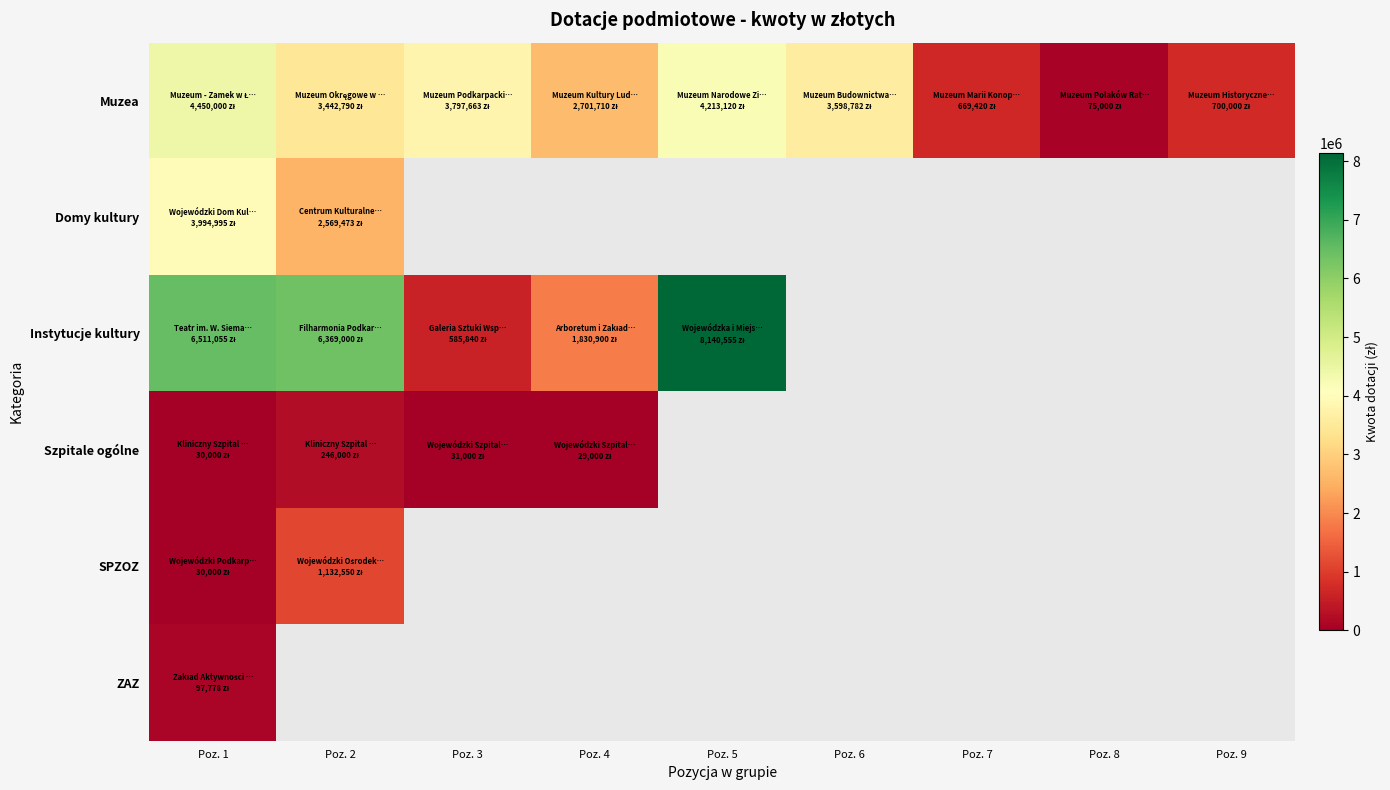

What is the minimum value for row_0?

75000.0